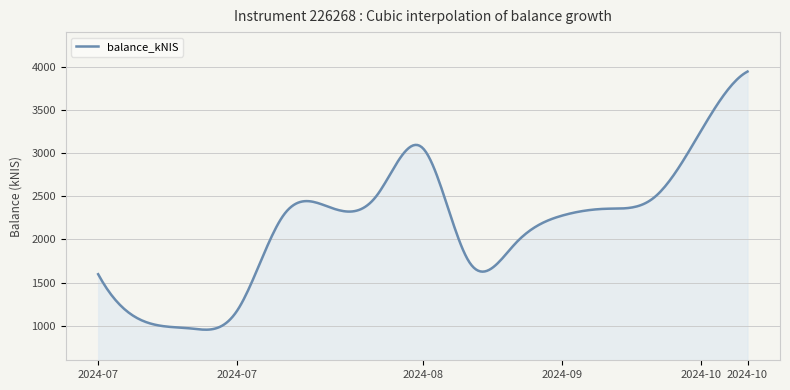

What is the greatest value displayed?

3943.4